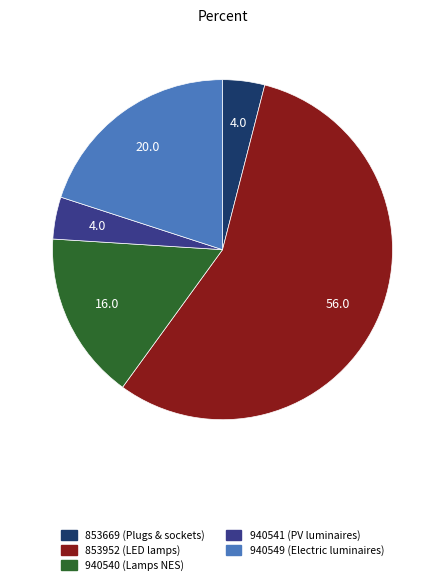

How many segments does this pie chart have?

5